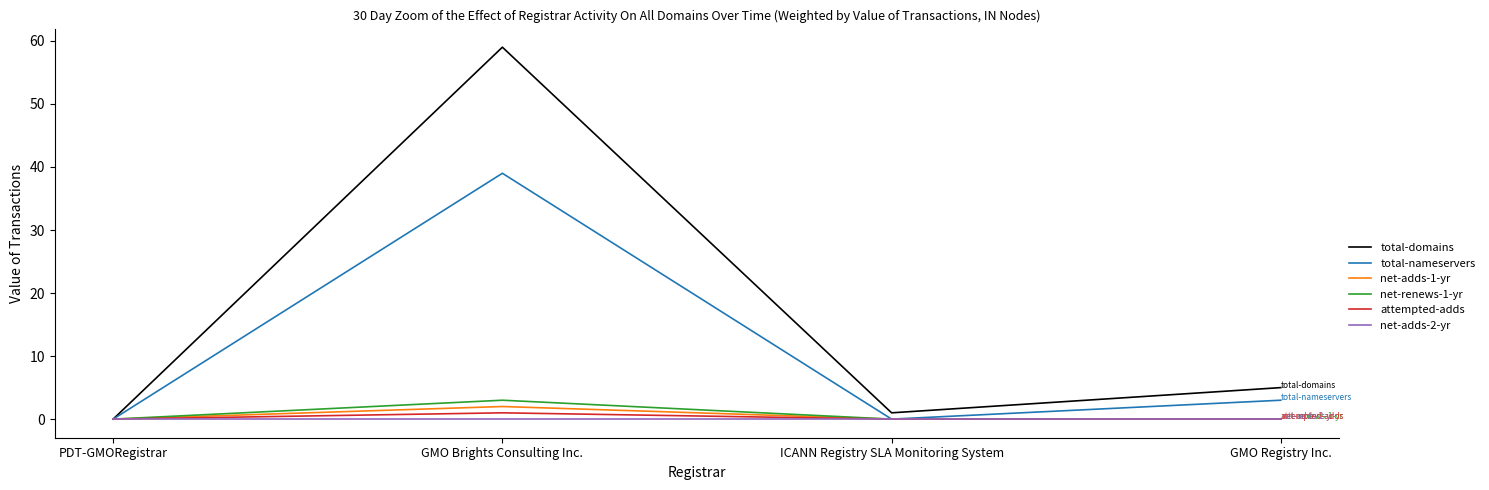

Which series has the widest spread of values?

total-domains